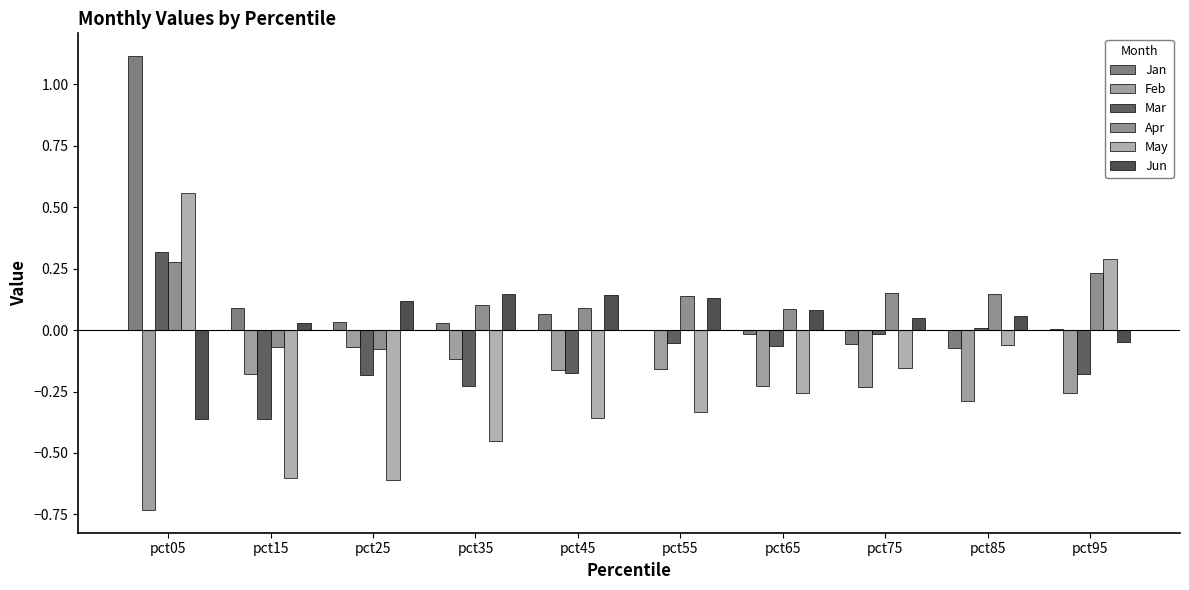

Reading right to left, transcribe all the data shown in this chart.

Jan: pct95=0.0	pct85=-0.1	pct75=-0.1	pct65=-0.0	pct55=-0.0	pct45=0.1	pct35=0.0	pct25=0.0	pct15=0.1	pct05=1.1
Feb: pct95=-0.3	pct85=-0.3	pct75=-0.2	pct65=-0.2	pct55=-0.2	pct45=-0.2	pct35=-0.1	pct25=-0.1	pct15=-0.2	pct05=-0.7
Mar: pct95=-0.2	pct85=0.0	pct75=-0.0	pct65=-0.1	pct55=-0.1	pct45=-0.2	pct35=-0.2	pct25=-0.2	pct15=-0.4	pct05=0.3
Apr: pct95=0.2	pct85=0.1	pct75=0.2	pct65=0.1	pct55=0.1	pct45=0.1	pct35=0.1	pct25=-0.1	pct15=-0.1	pct05=0.3
May: pct95=0.3	pct85=-0.1	pct75=-0.2	pct65=-0.3	pct55=-0.3	pct45=-0.4	pct35=-0.4	pct25=-0.6	pct15=-0.6	pct05=0.6
Jun: pct95=-0.0	pct85=0.1	pct75=0.1	pct65=0.1	pct55=0.1	pct45=0.1	pct35=0.1	pct25=0.1	pct15=0.0	pct05=-0.4